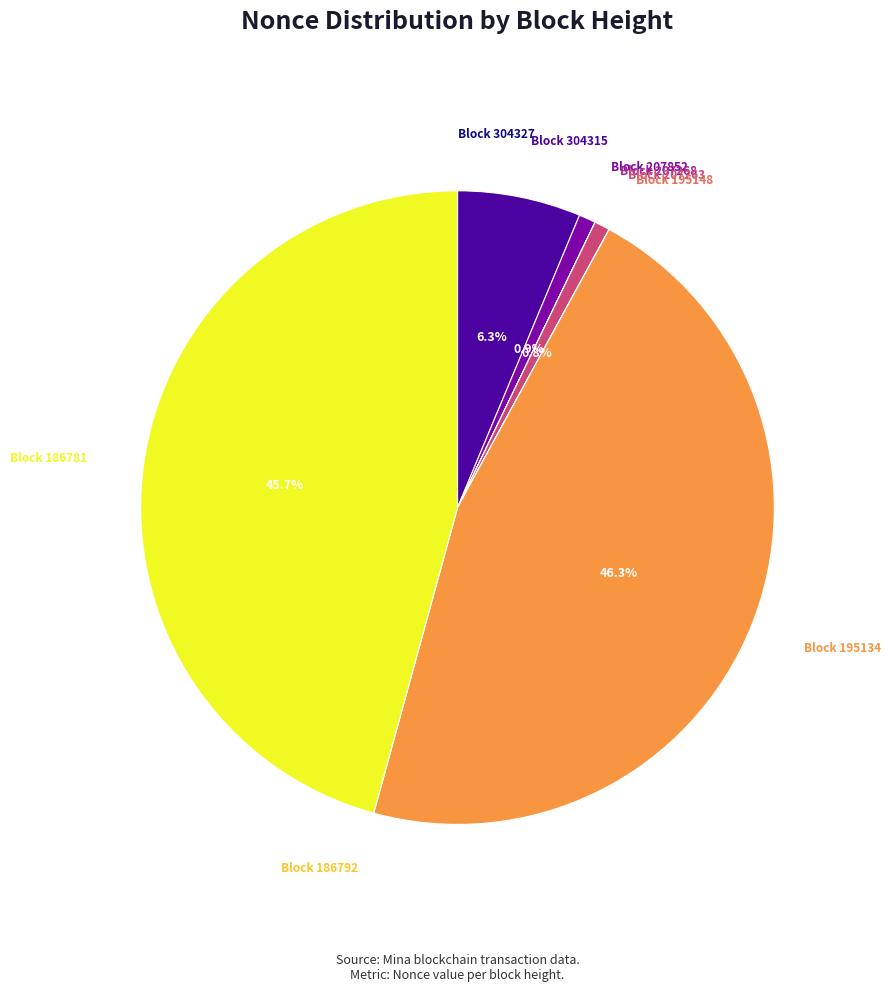

What is the largest slice in the pie chart?

Block 195134